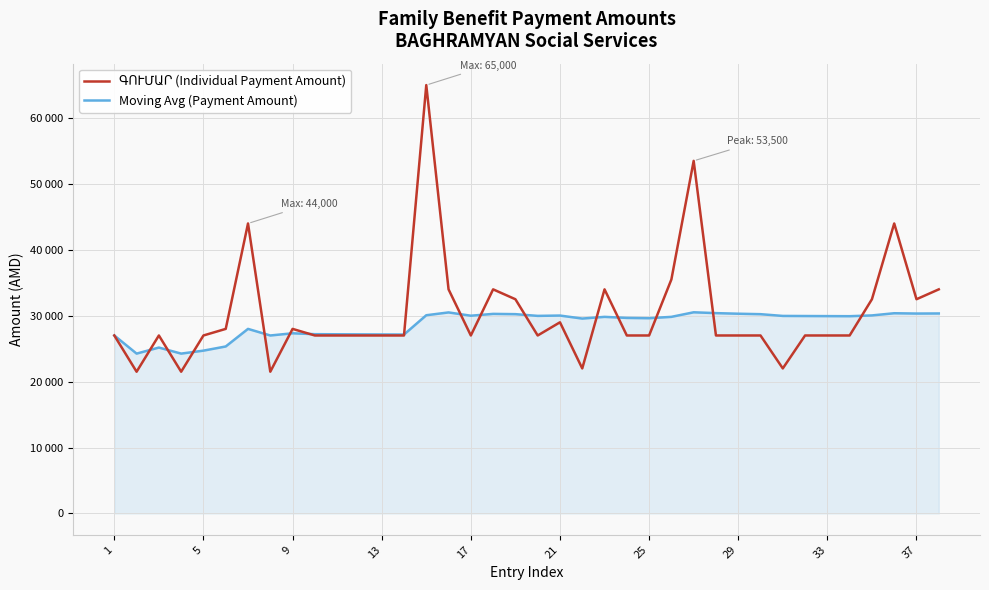

Which series has the widest spread of values?

ԳՈՒՄԱՐ (Individual Payment Amount)